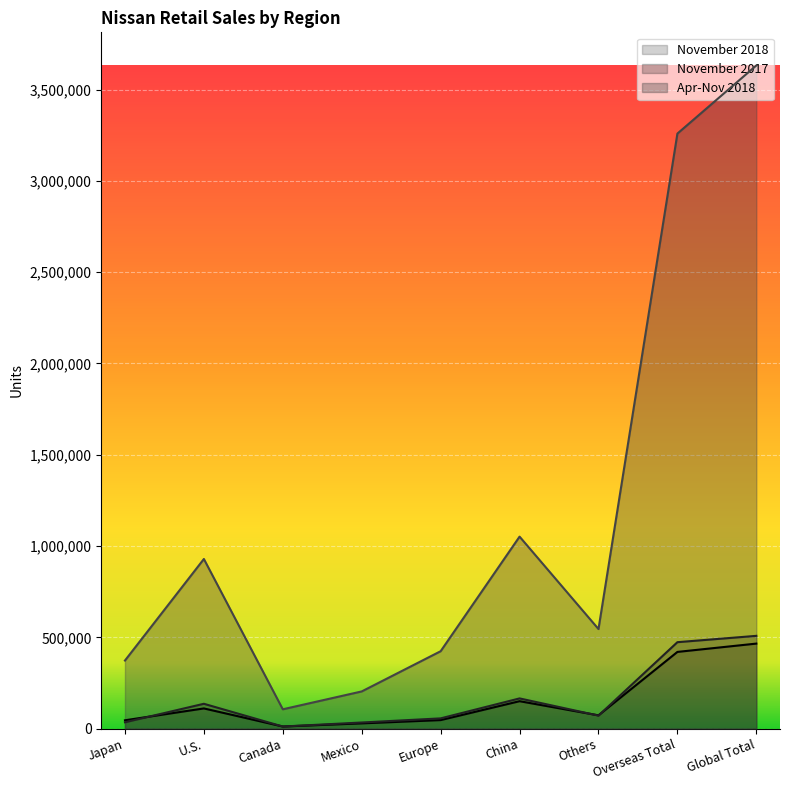

Reading right to left, what are all the values shown in this chart?

November 2018: 465657	420070	72718	150139	46591	28663	11446	110513	45587
November 2017: 508113	473431	71207	165384	56041	33423	11391	135985	34682
Apr-Nov 2018: 3632457	3259540	545356	1051664	423946	203632	105788	929154	372917